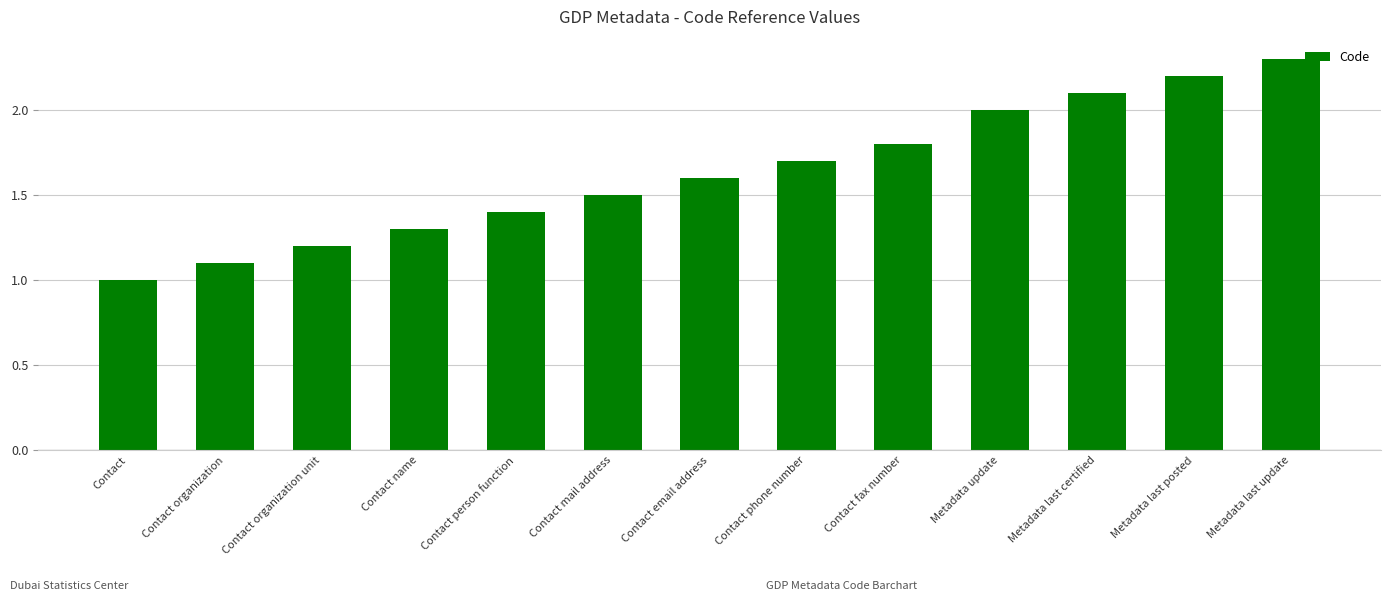

Reading right to left, transcribe all the data shown in this chart.

Metadata last update=2.3	Metadata last posted=2.2	Metadata last certified=2.1	Metadata update=2.0	Contact fax number=1.8	Contact phone number=1.7	Contact email address=1.6	Contact mail address=1.5	Contact person function=1.4	Contact name=1.3	Contact organization unit=1.2	Contact organization=1.1	Contact=1.0